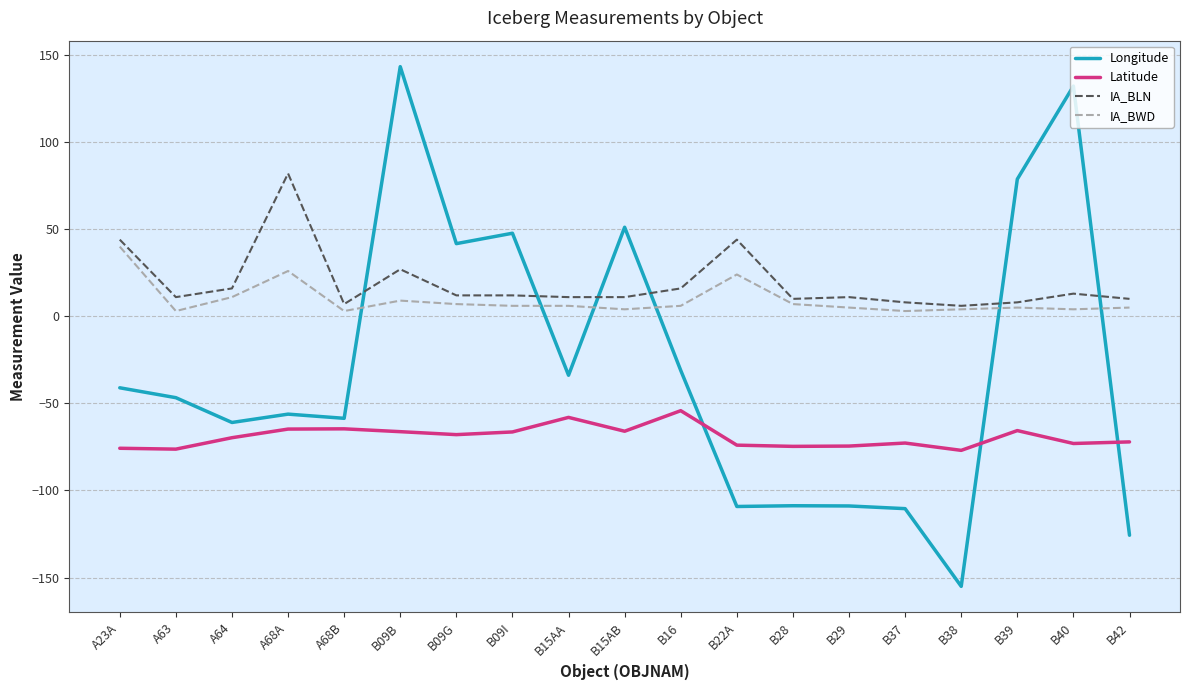

Which label corresponds to the largest value in the chart?

B09B